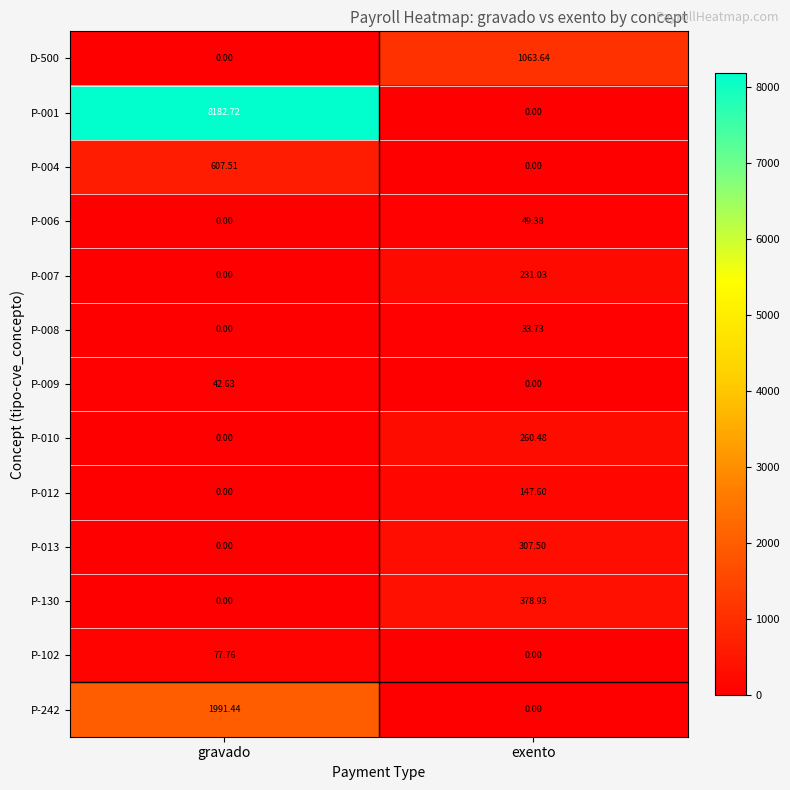

How many distinct data groups are displayed?

13